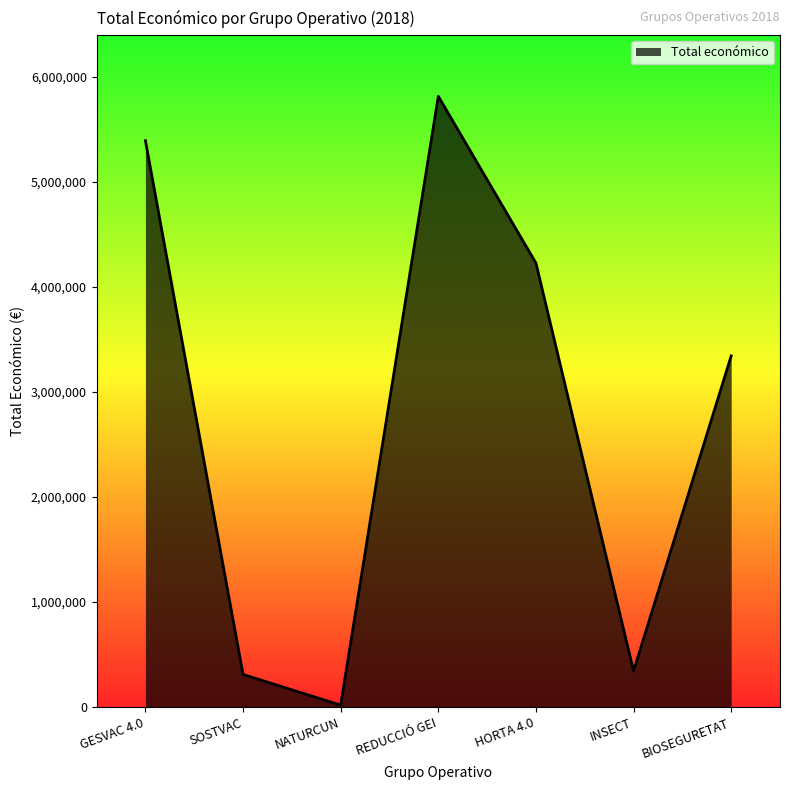

Which category has the lowest value across all series?

NATURCUN